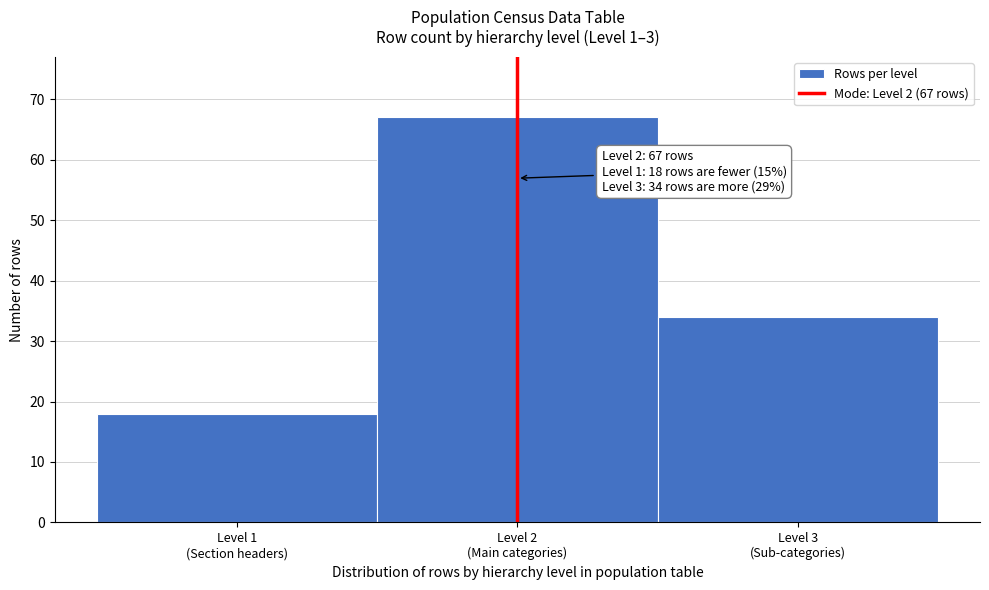

What is the difference between the maximum and minimum values?

49